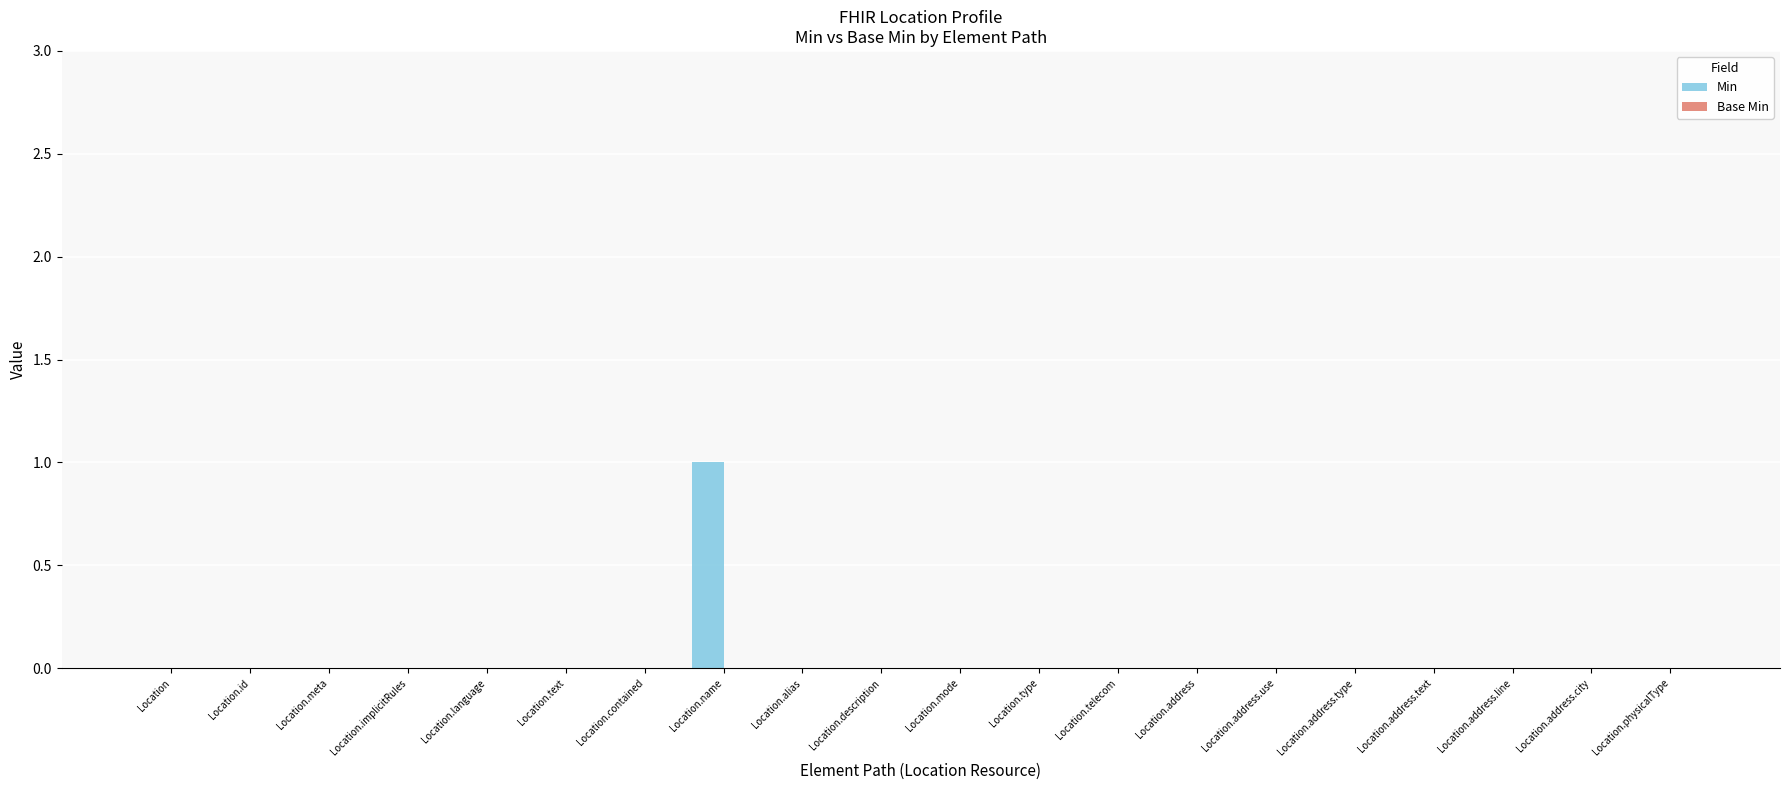

The chart shows a value of -1 at Location.id. True or false?

False